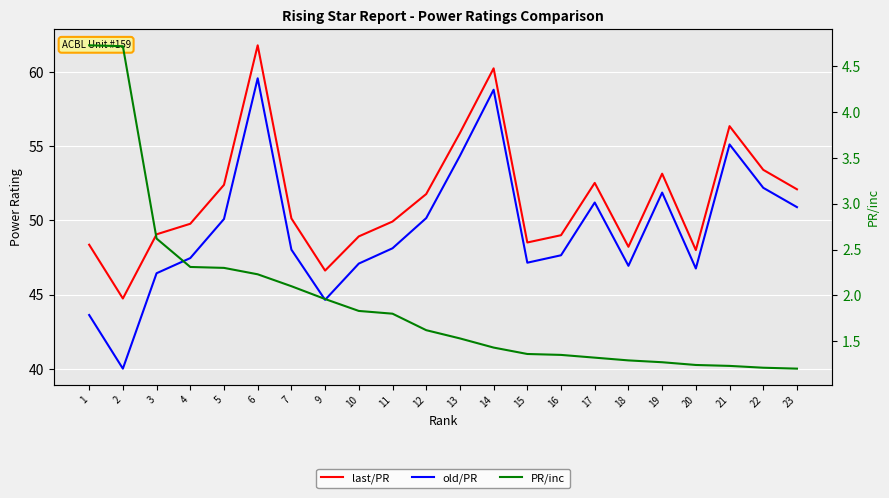

Reading left to right, extract all data points from this chart.

last/PR: 1=48.4	2=44.8	3=49.1	4=49.8	5=52.4	6=61.8	7=50.1	9=46.6	10=48.9	11=49.9	12=51.8	13=55.9	14=60.2	15=48.5	16=49.0	17=52.5	18=48.2	19=53.1	20=48.0	21=56.4	22=53.4	23=52.1
old/PR: 1=43.6	2=40.0	3=46.5	4=47.5	5=50.1	6=59.6	7=48.0	9=44.7	10=47.1	11=48.1	12=50.2	13=54.4	14=58.8	15=47.2	16=47.7	17=51.2	18=47.0	19=51.9	20=46.8	21=55.1	22=52.2	23=50.9
PR/inc: 1=4.7	2=4.7	3=2.6	4=2.3	5=2.3	6=2.2	7=2.1	9=2.0	10=1.8	11=1.8	12=1.6	13=1.5	14=1.4	15=1.4	16=1.4	17=1.3	18=1.3	19=1.3	20=1.2	21=1.2	22=1.2	23=1.2